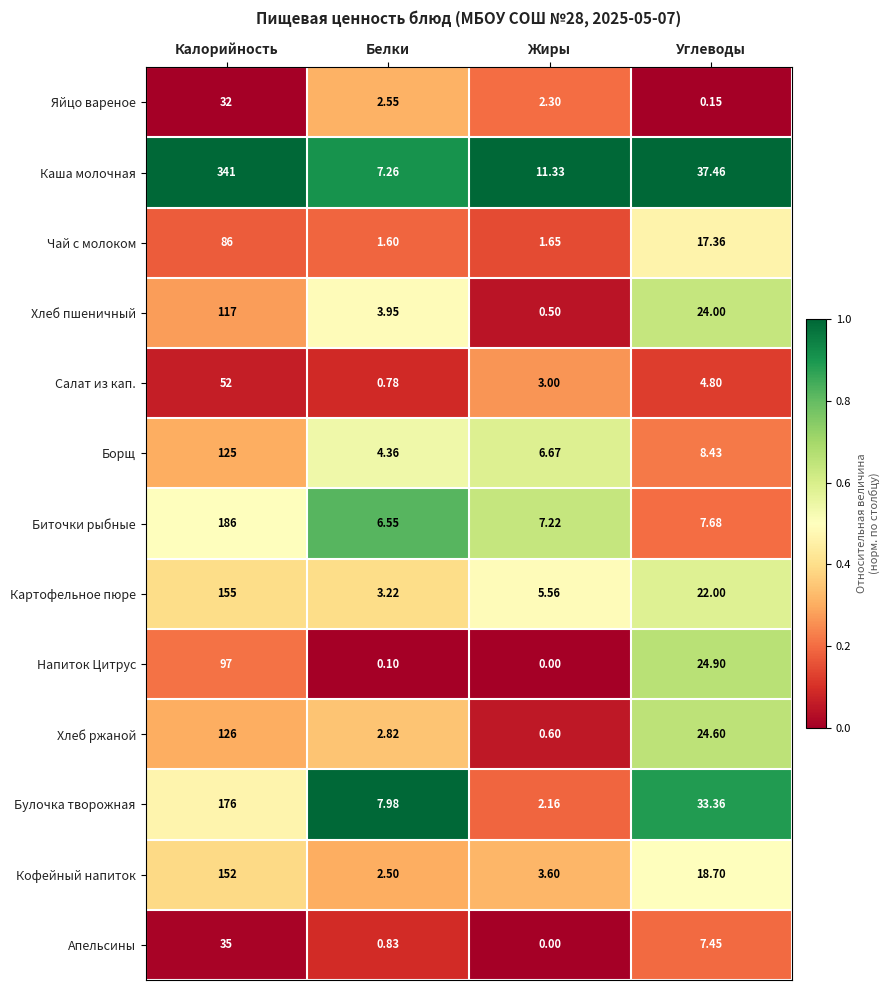

List the series in order of their peak value, lowest first.

Яйцо вареное, Апельсины, Салат из кап., Чай с молоком, Напиток Цитрус, Хлеб пшеничный, Борщ, Хлеб ржаной, Кофейный напиток, Картофельное пюре, Булочка творожная, Биточки рыбные, Каша молочная